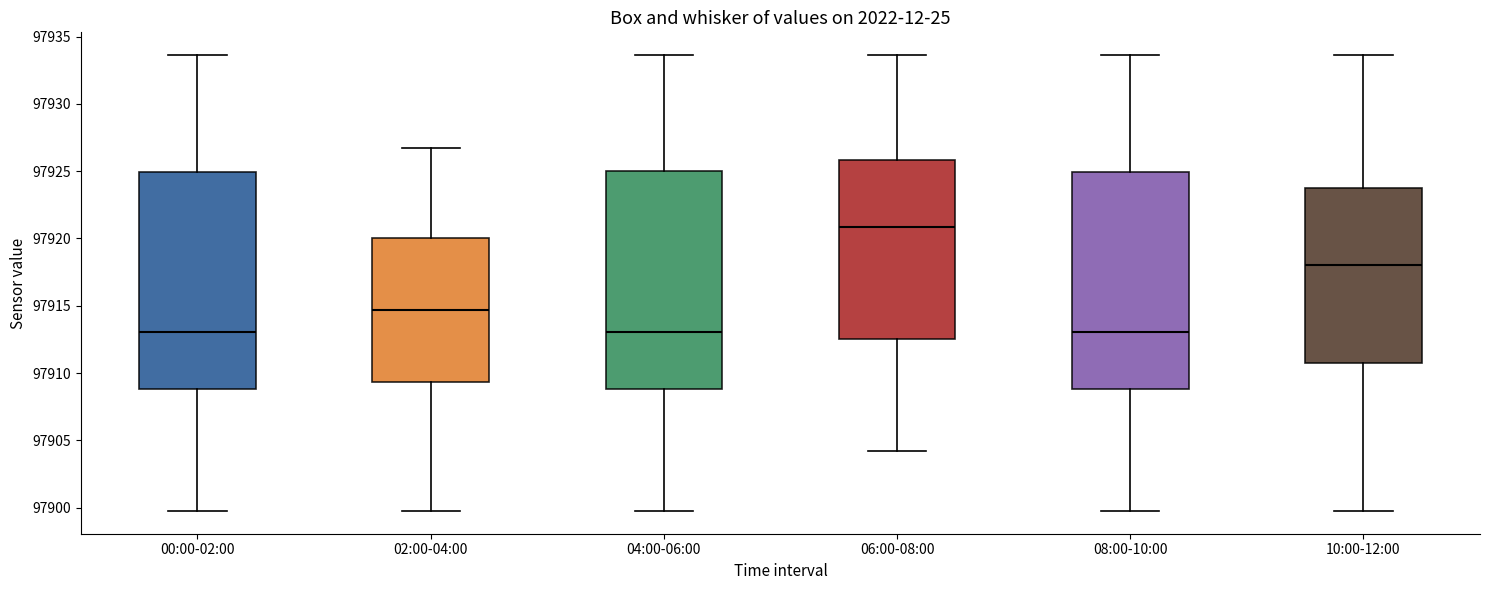

Reading left to right, transcribe this box plot: for each box, give where its median line is, the range the box spans, and where its two whiskers end, as read against the y-axis. The values are not printed on the chart, so give them approximately, as read against the axis.

00:00-02:00: median 97913.0, box 97909.0 to 97925.0, whiskers 97900.0 to 97933.5
02:00-04:00: median 97914.5, box 97909.5 to 97920.0, whiskers 97900.0 to 97927.0
04:00-06:00: median 97913.0, box 97909.0 to 97925.0, whiskers 97900.0 to 97933.5
06:00-08:00: median 97921.0, box 97912.5 to 97926.0, whiskers 97904.0 to 97933.5
08:00-10:00: median 97913.0, box 97909.0 to 97925.0, whiskers 97900.0 to 97933.5
10:00-12:00: median 97918.0, box 97911.0 to 97924.0, whiskers 97900.0 to 97933.5